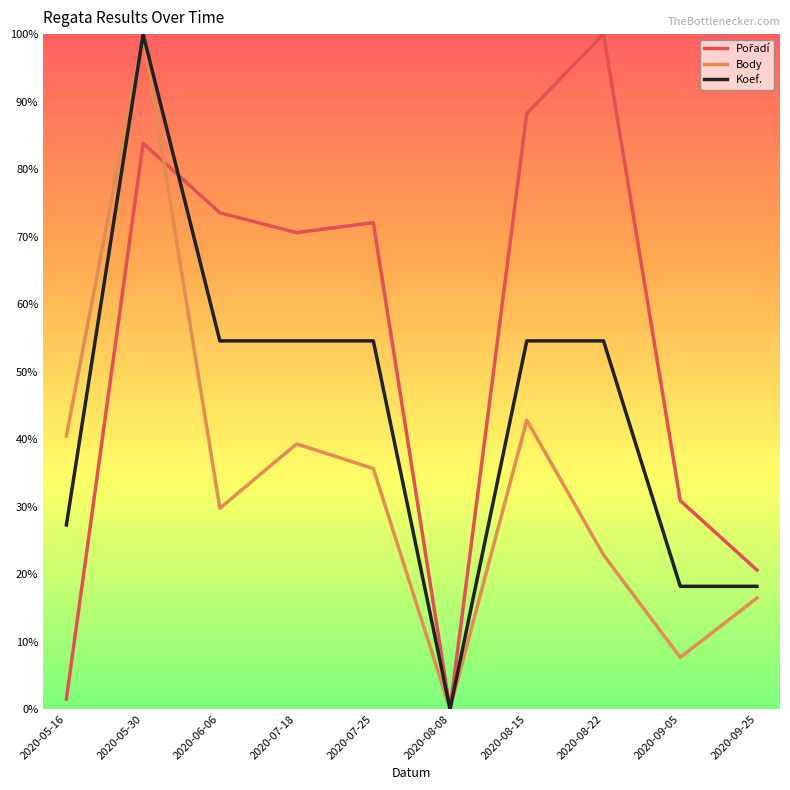

Is the value of Koef. at 2020-09-05 greater than the value of Body at 2020-06-06?

No